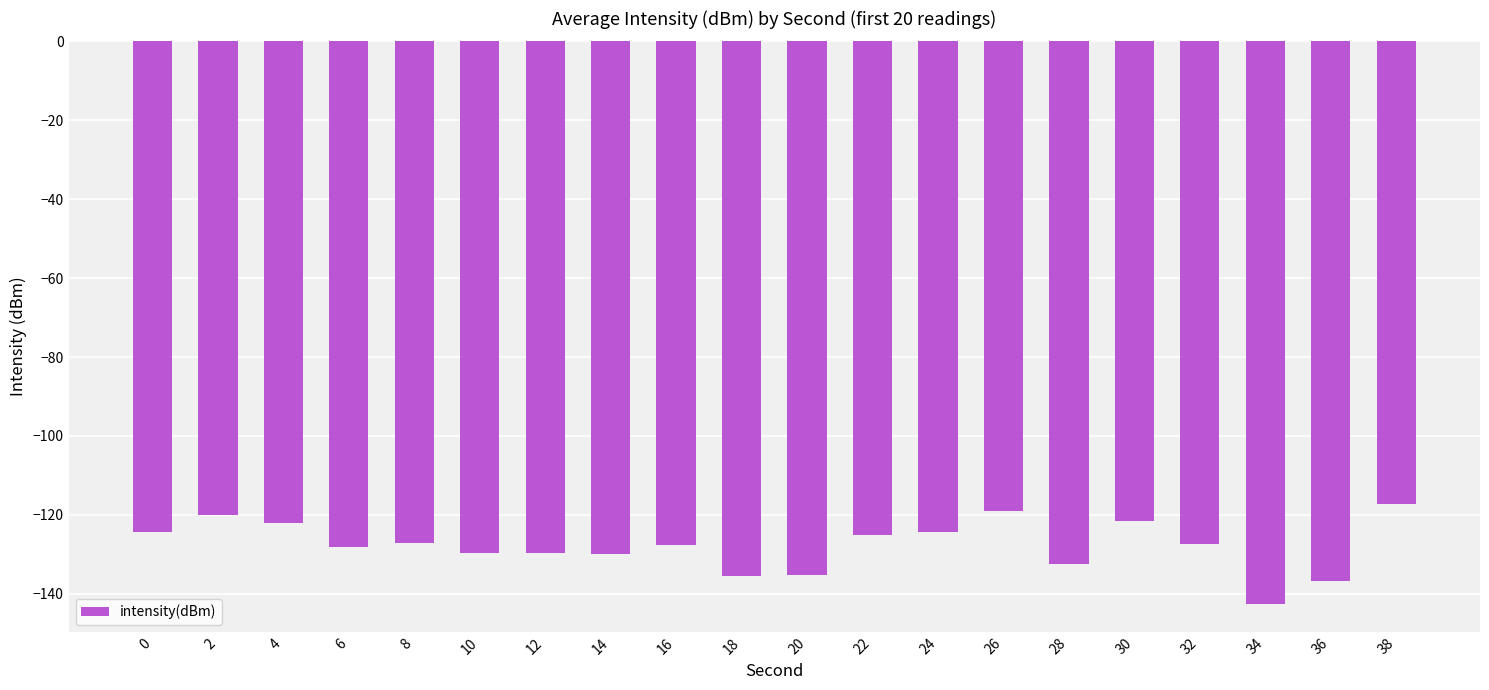

The value at 24 is -124.4. True or false?

True